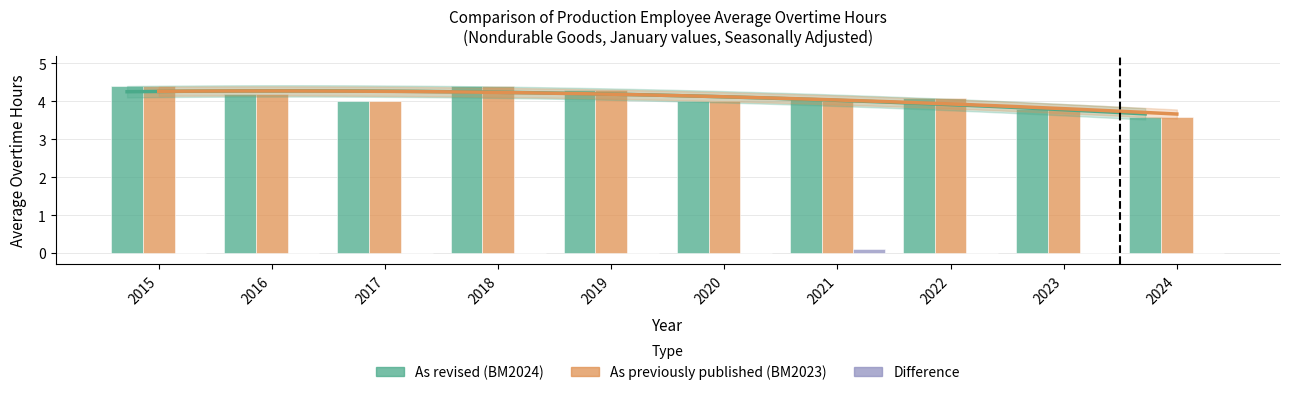

How many positive values does the Difference series have?

1